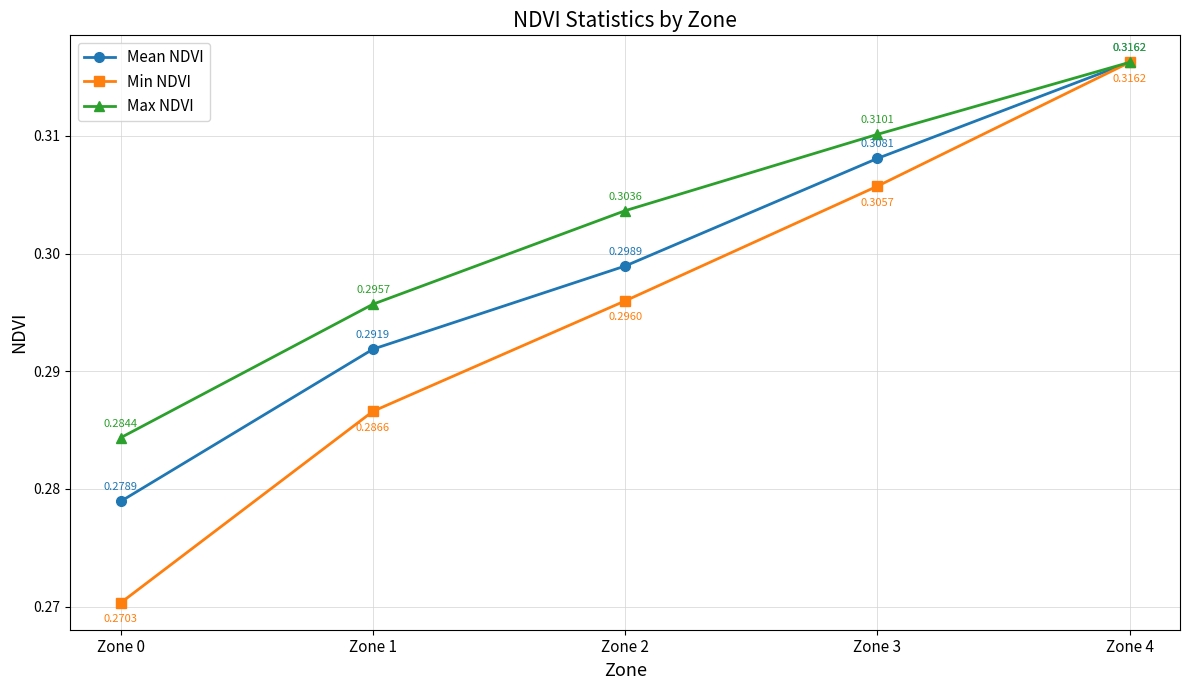

How many Max NDVI values are between 0 and 1?

5